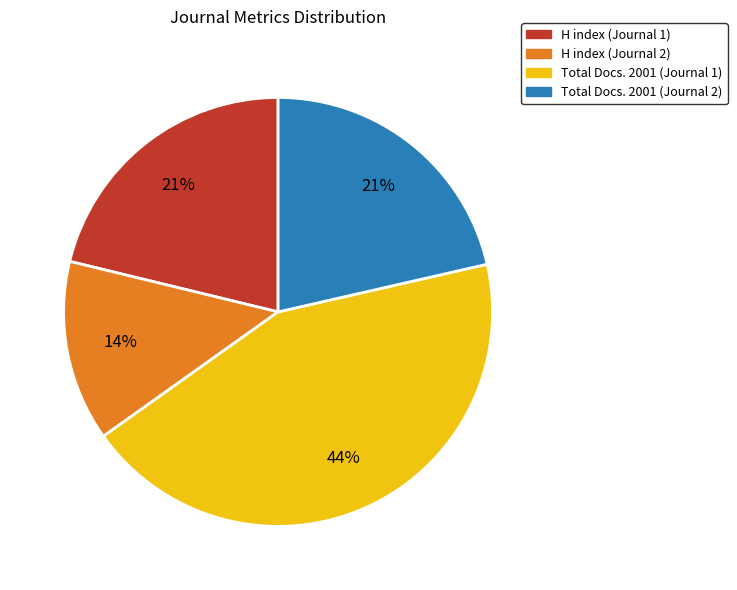

Is there any slice that represents more than half of the pie?

No